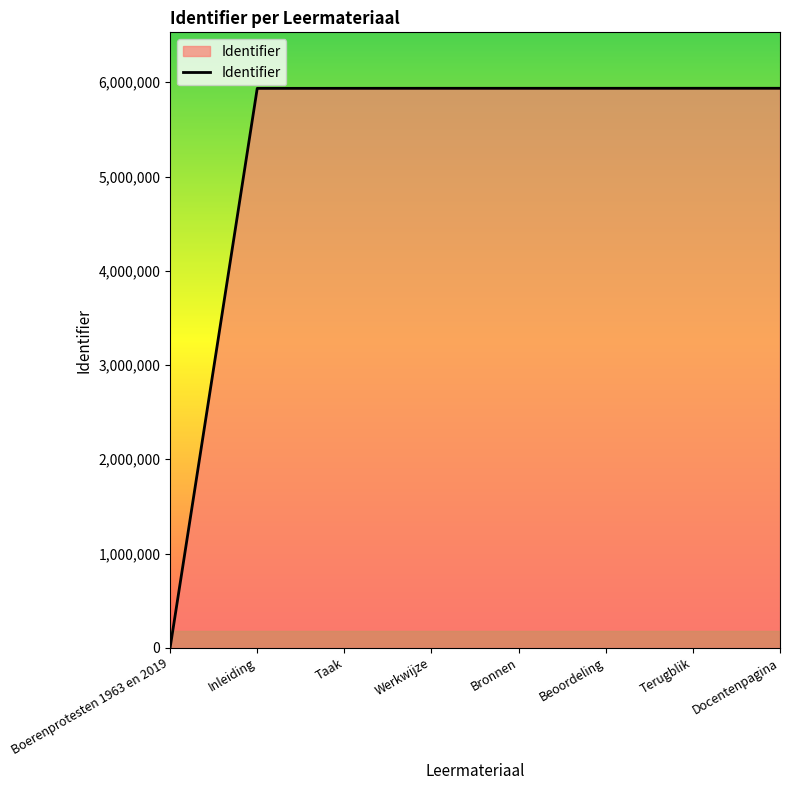

What is the ratio of the value at Terugblik to the value at Werkwijze?

1.0